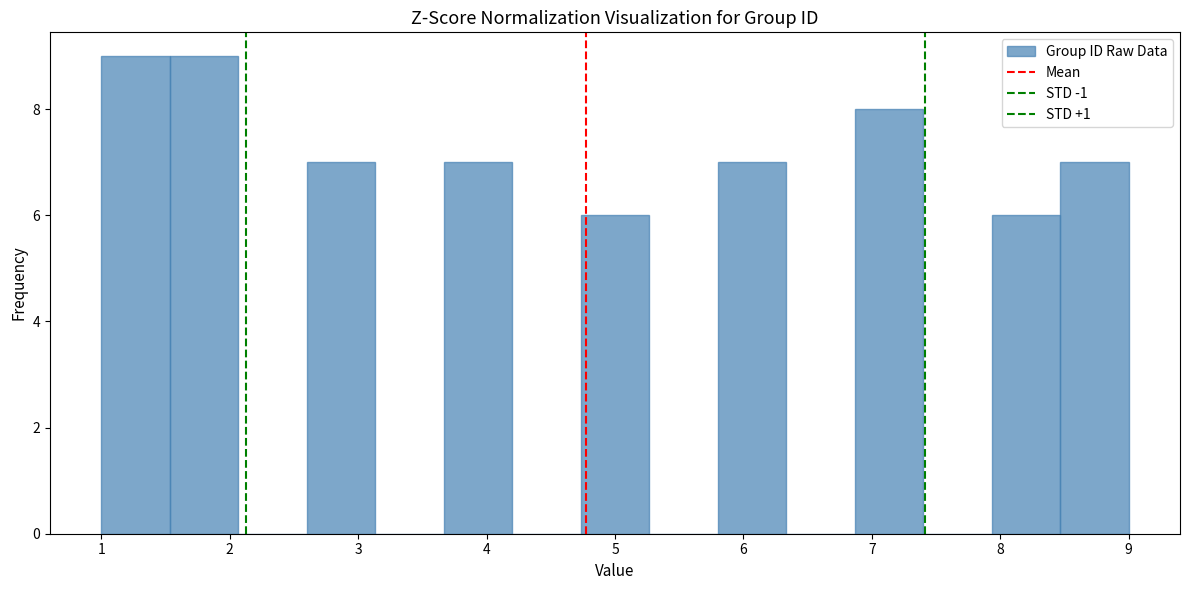

How tall is the bar that spans 7.9 to 8.5 on the x-axis? Neither the bar edges nor the heights are printed on the chart, so give them approximately, as read against the axes.

6